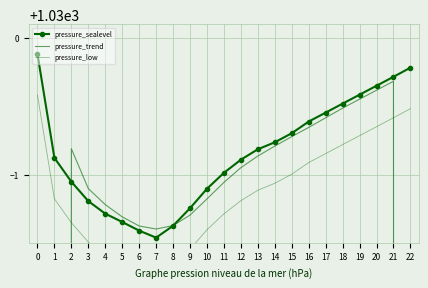

Which series has the largest range (max minus min)?

pressure_trend